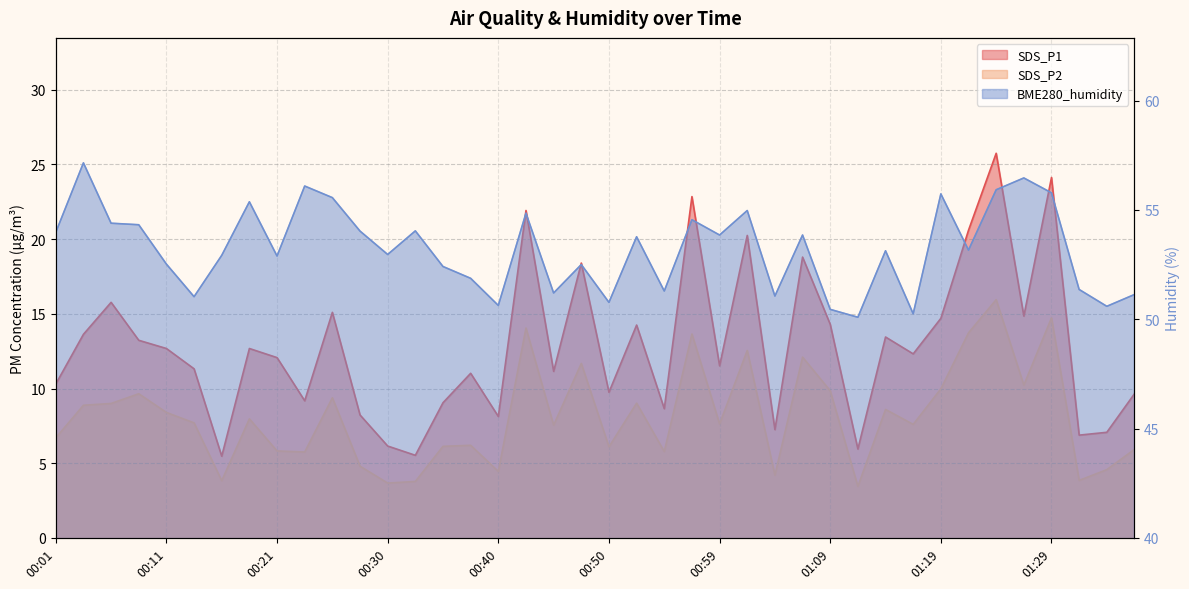

Which label corresponds to the largest value in the chart?

00:03